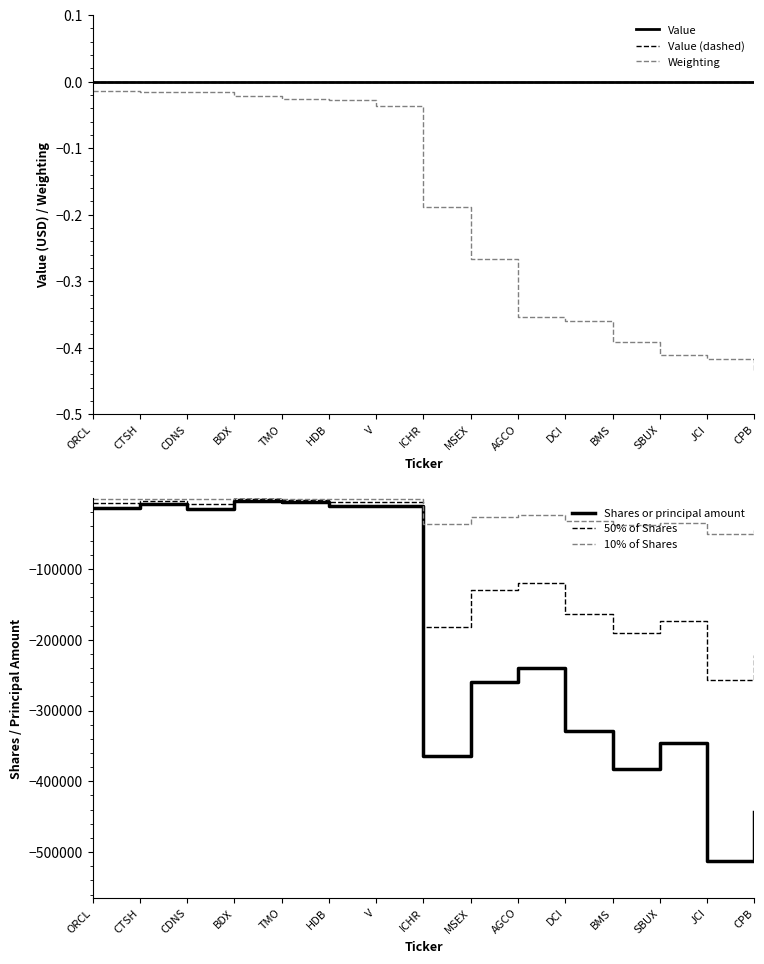

What is the sum of all Weighting values?

-3.0